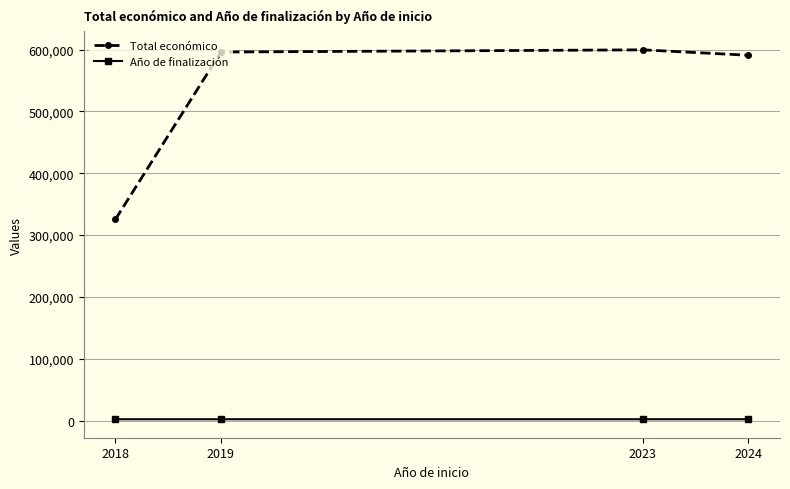

What is the sum of the Año de finalización values at 2024 and 2018?

4047.7